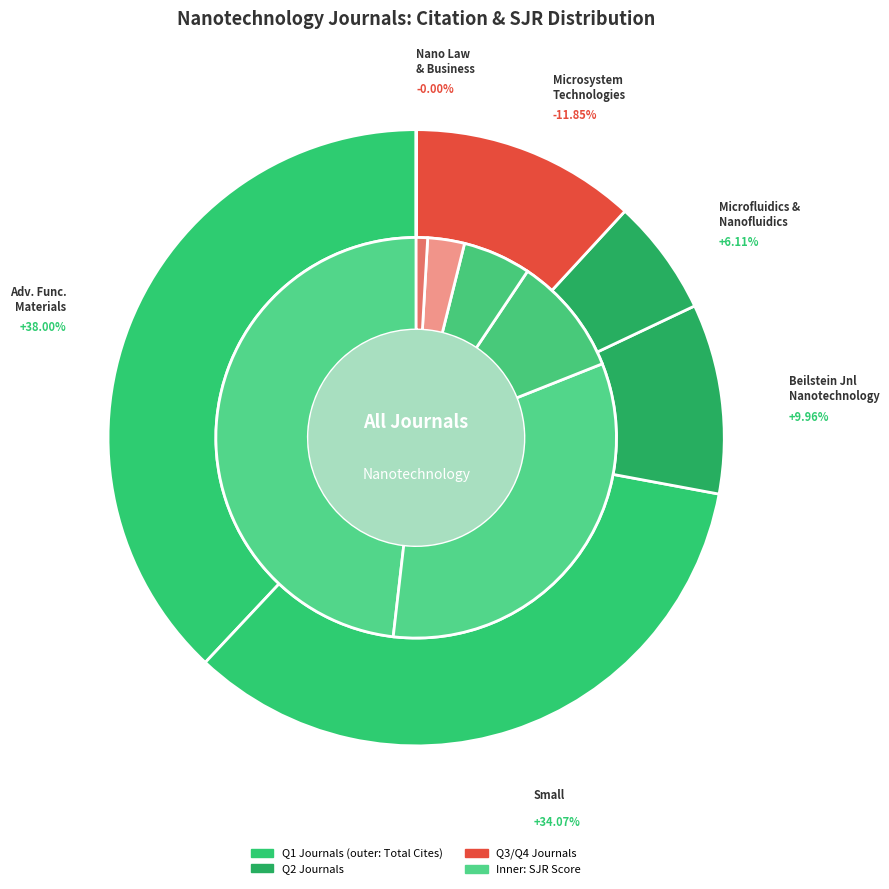

To the nearest percent, what is the average slice percentage?

17%